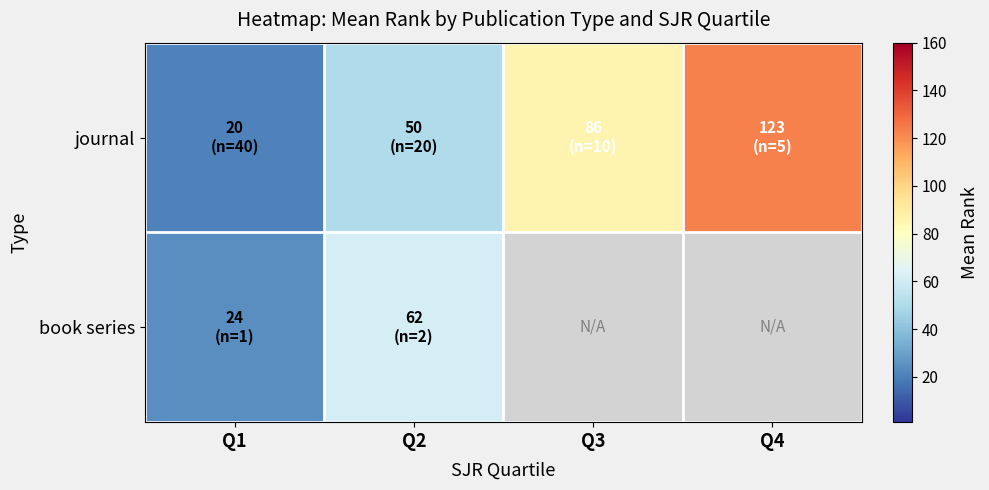

What is the difference between the maximum and minimum values in the book series series?

37.5